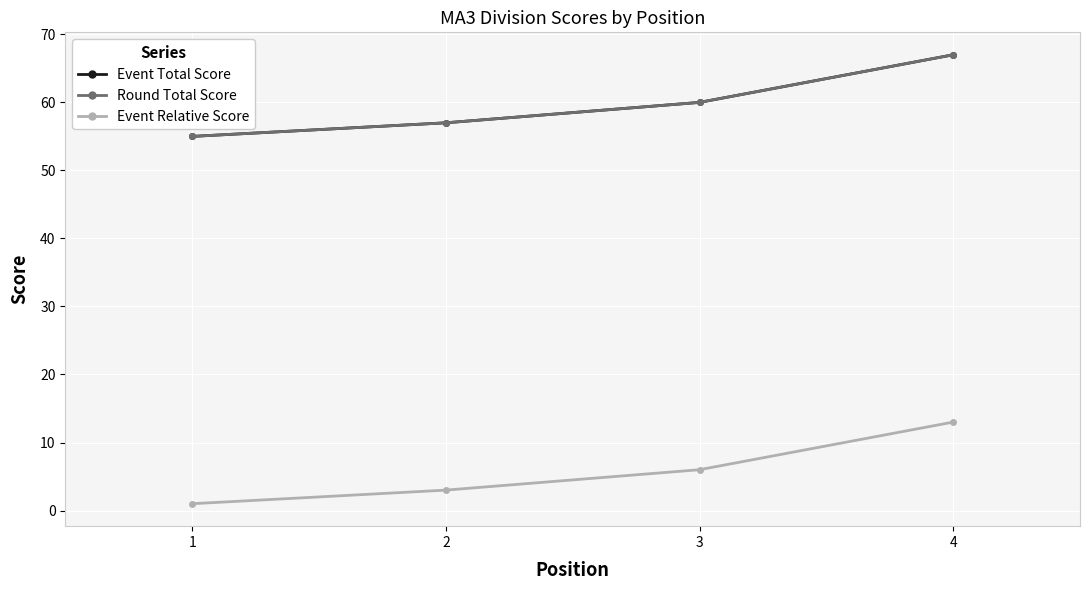

True or false: Event Relative Score and Round Total Score cross at least once.

False